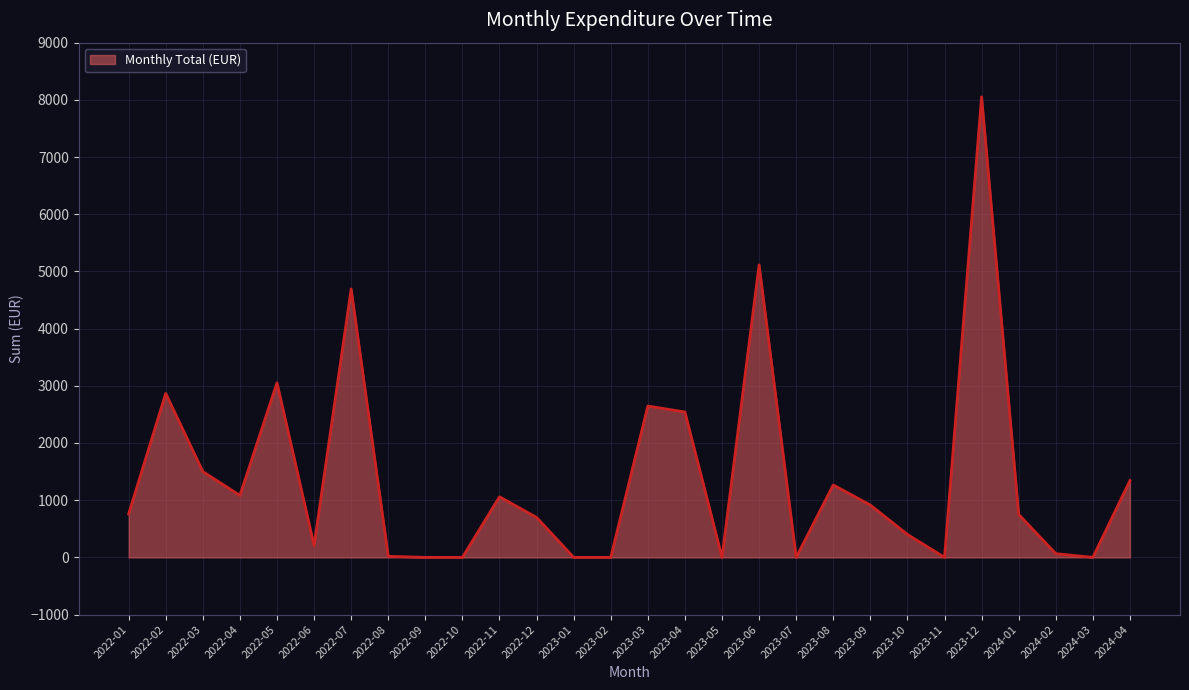

Where is the data nearest to the value 4026?

2022-07